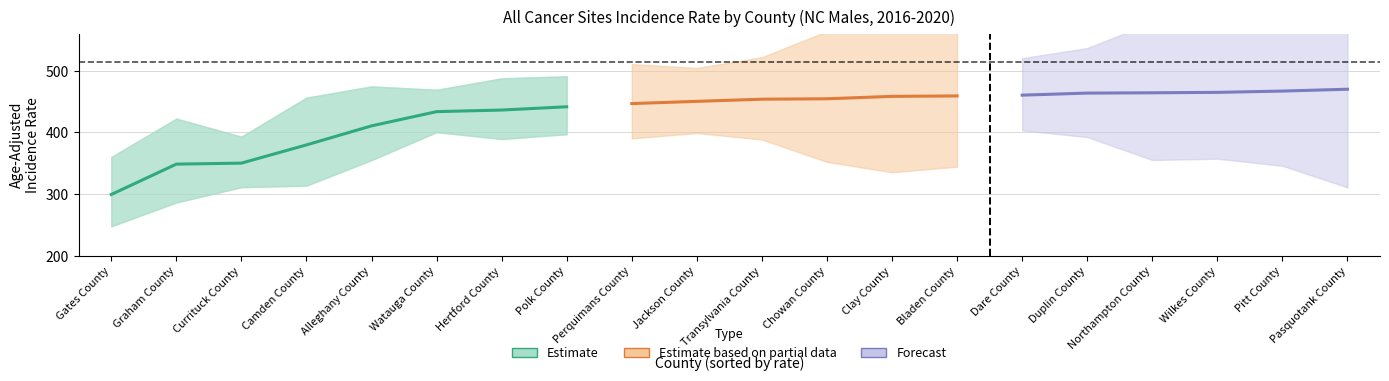

How many interior local peaks does the lower_ci series have?

5